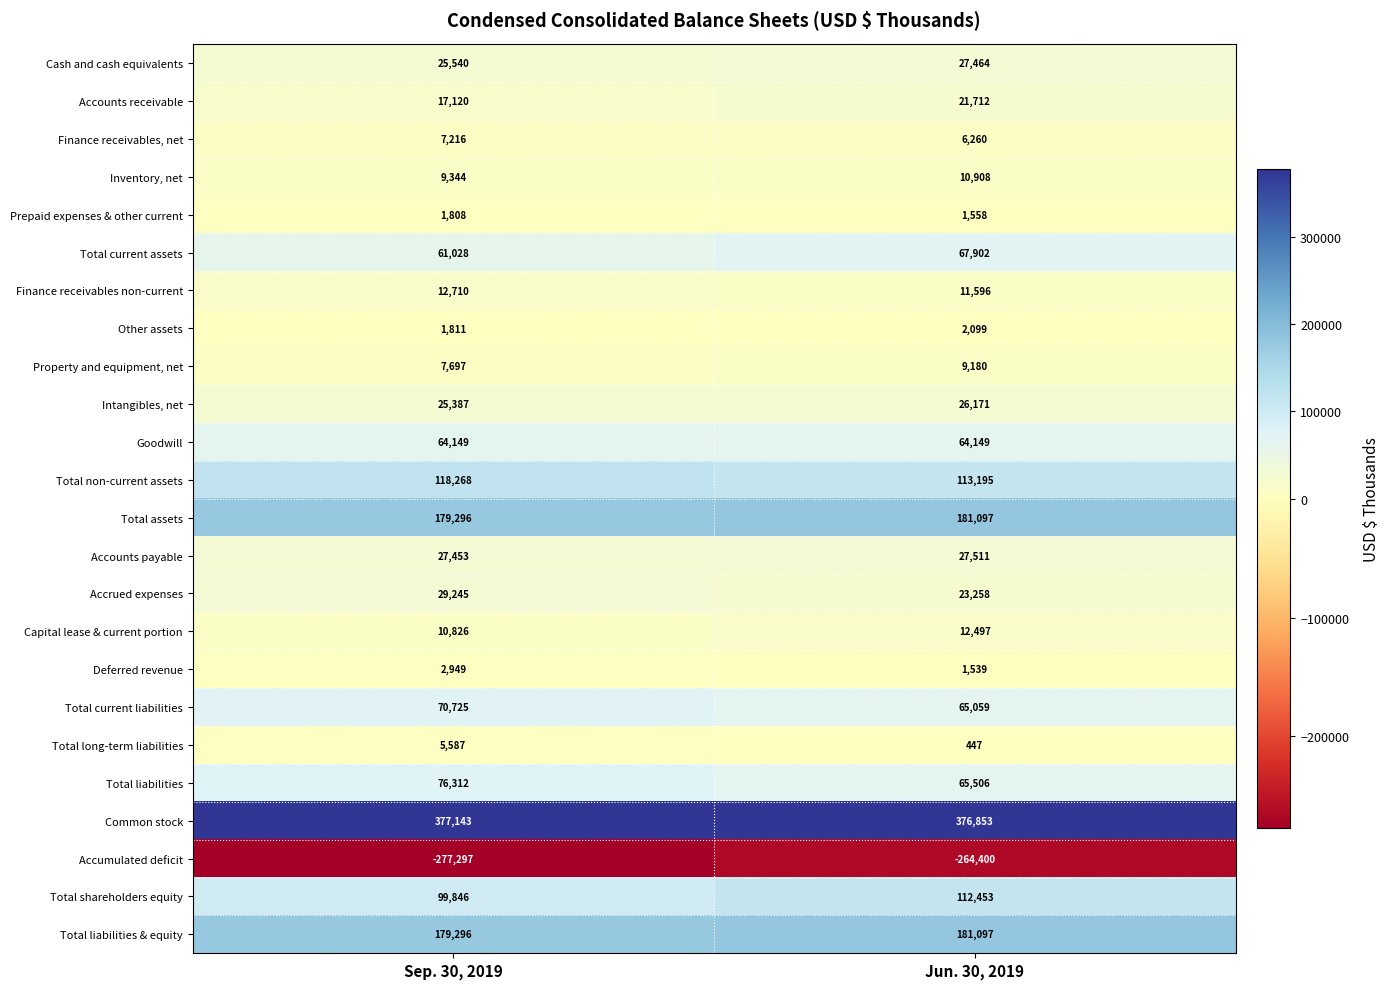

The Intangibles, net series shows 26171 at Jun. 30, 2019. True or false?

True